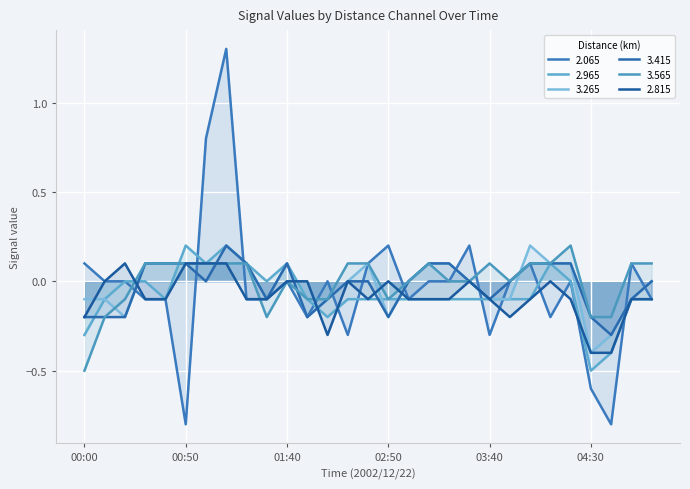

What are all the series names shown in the legend?

2.065, 2.965, 3.265, 3.415, 3.565, 2.815